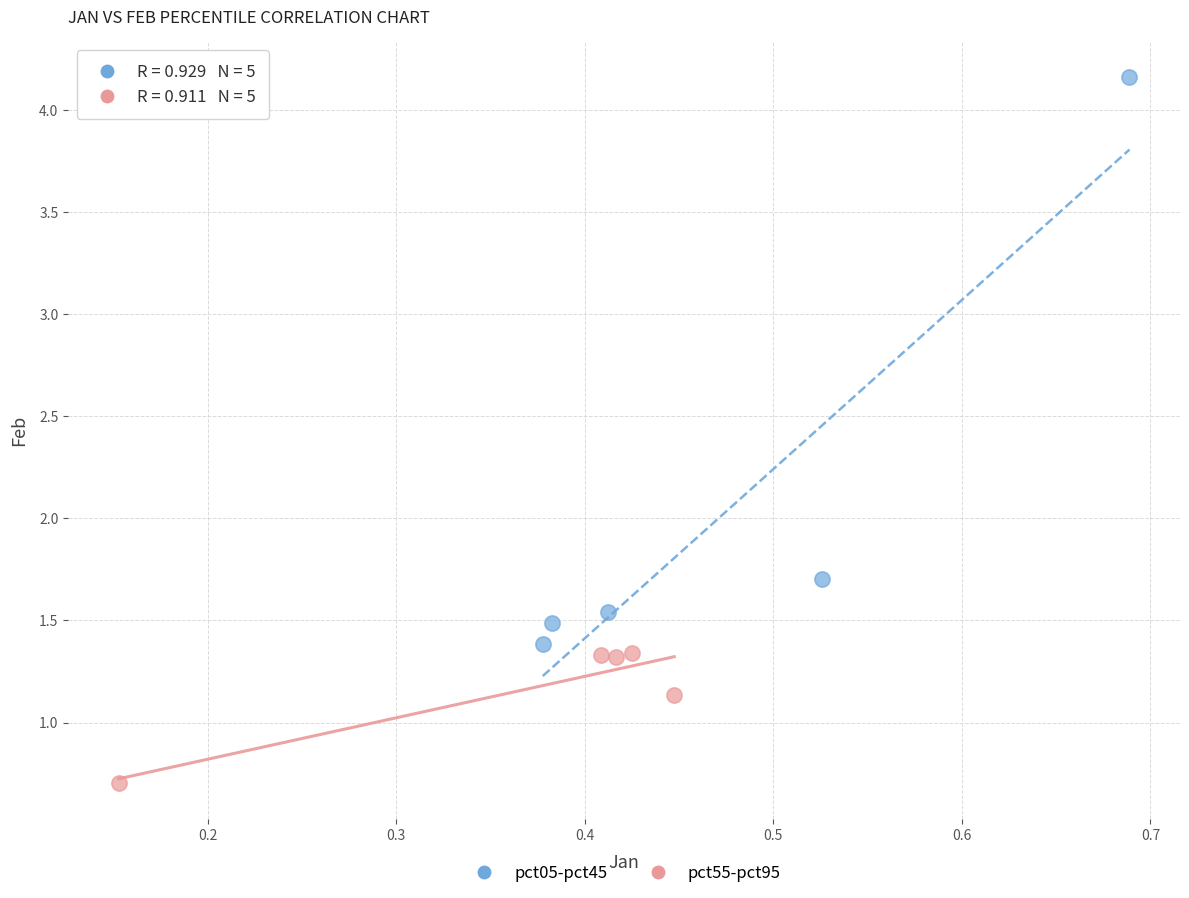

Which series reaches the minimum Y coordinate?

pct55-pct95